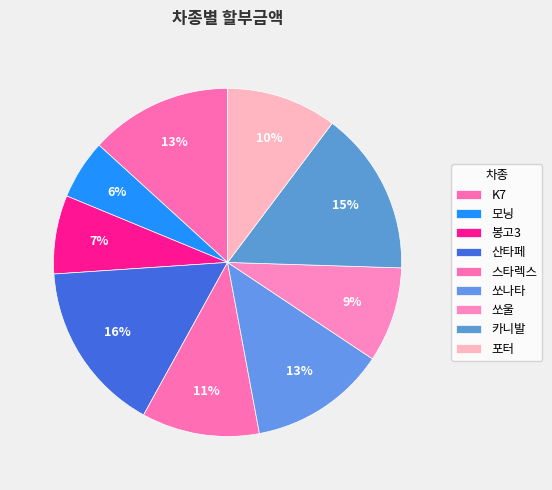

Is it true that 산타페 is 16% of the pie?

True